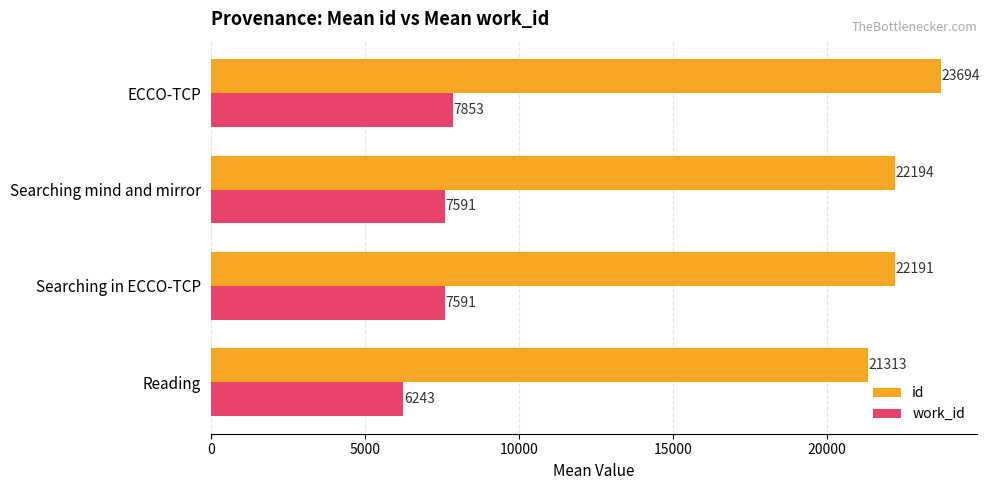

What is the maximum value for work_id?

7853.0